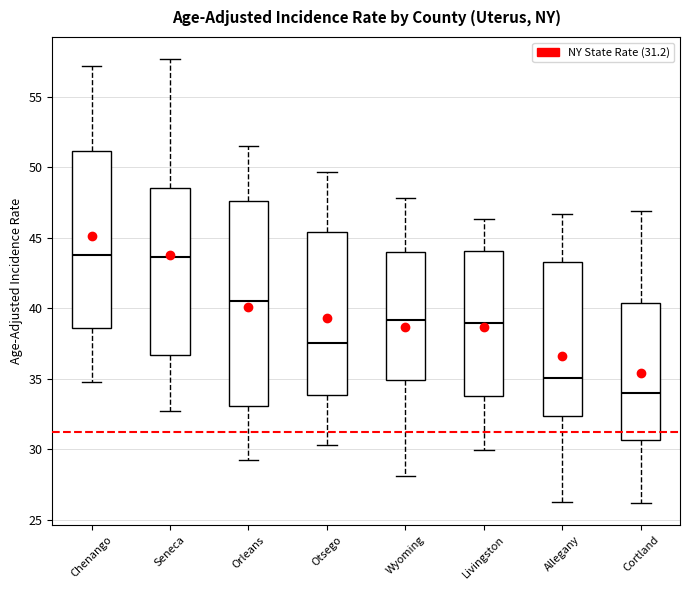

Which box has the lowest median line?

Cortland